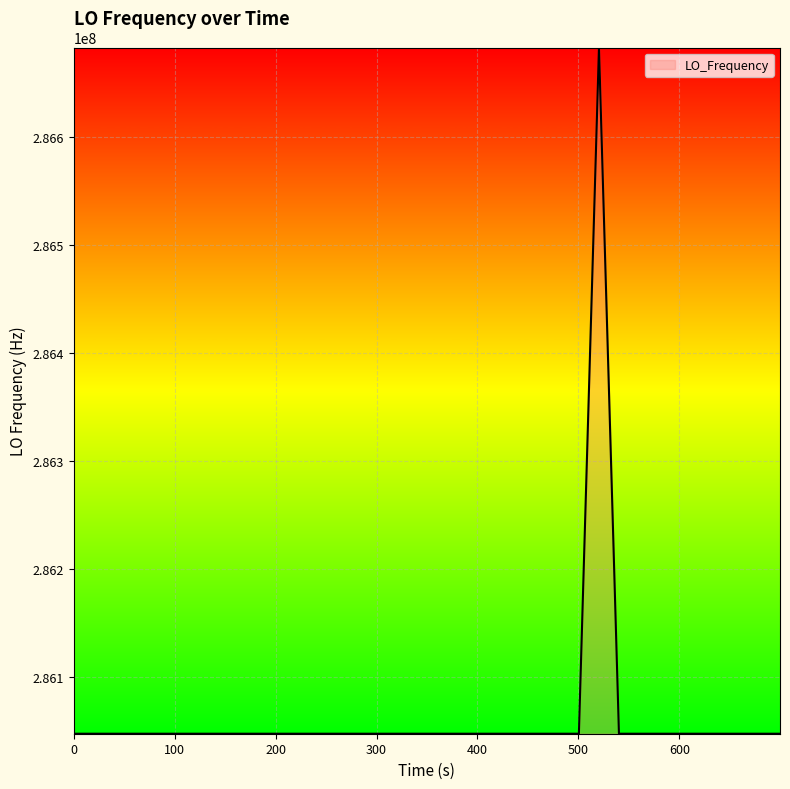

What is the greatest value displayed?

286682708.3